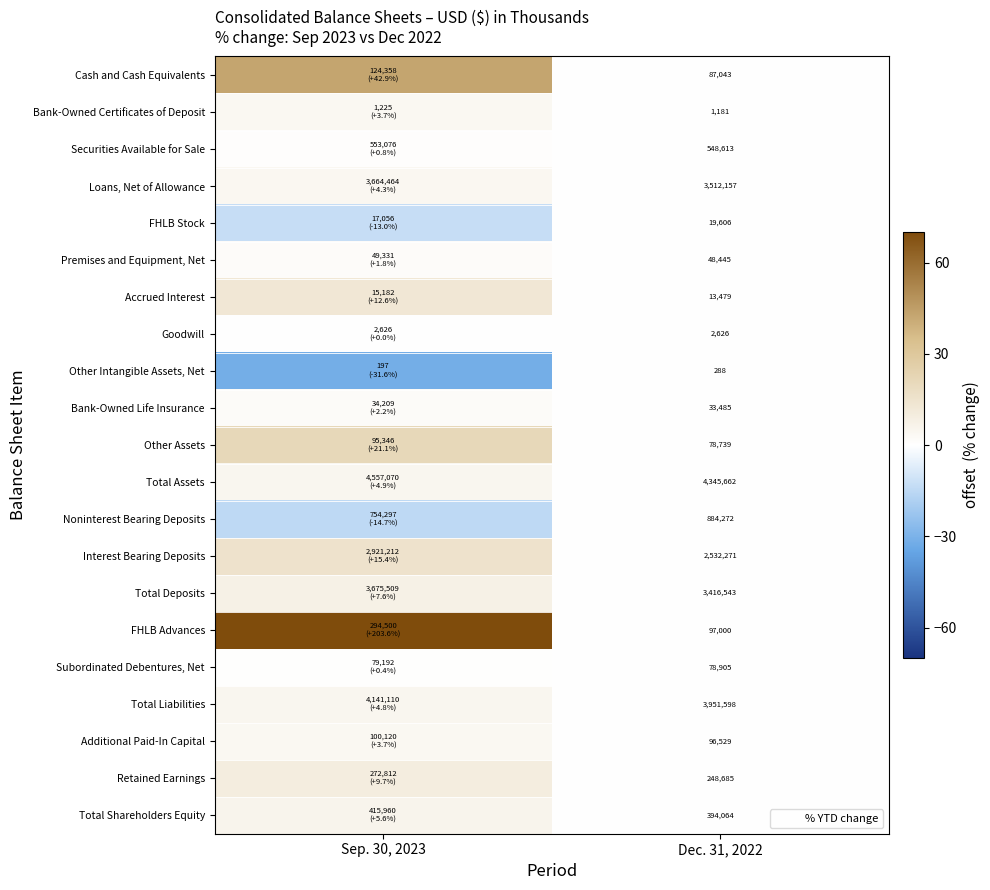

At which category is the sum across all series the highest?

Sep. 30, 2023